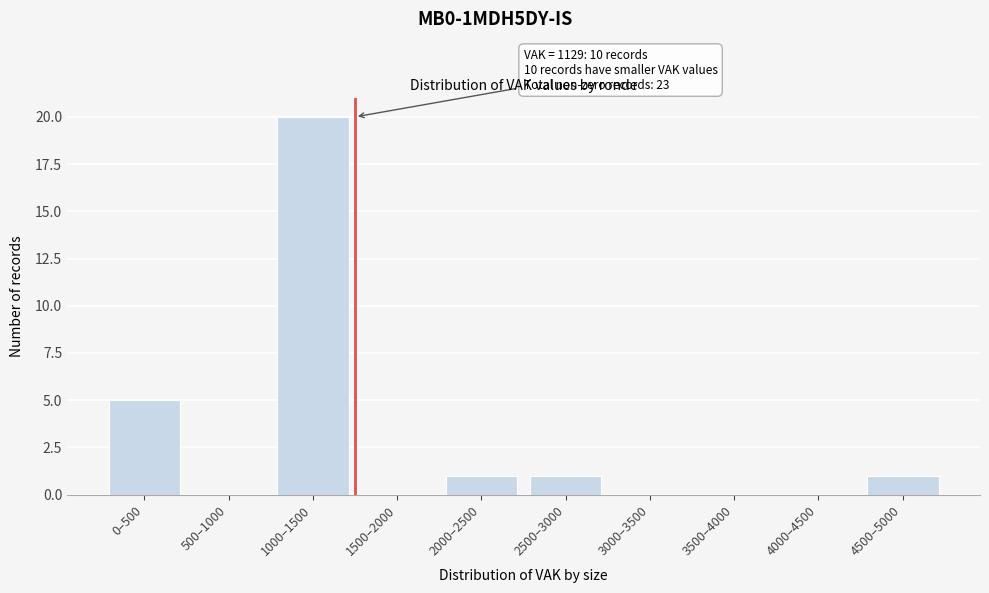

Reading left to right, extract all data points from this chart.

0–500=5	500–1000=0	1000–1500=20	1500–2000=0	2000–2500=1	2500–3000=1	3000–3500=0	3500–4000=0	4000–4500=0	4500–5000=1